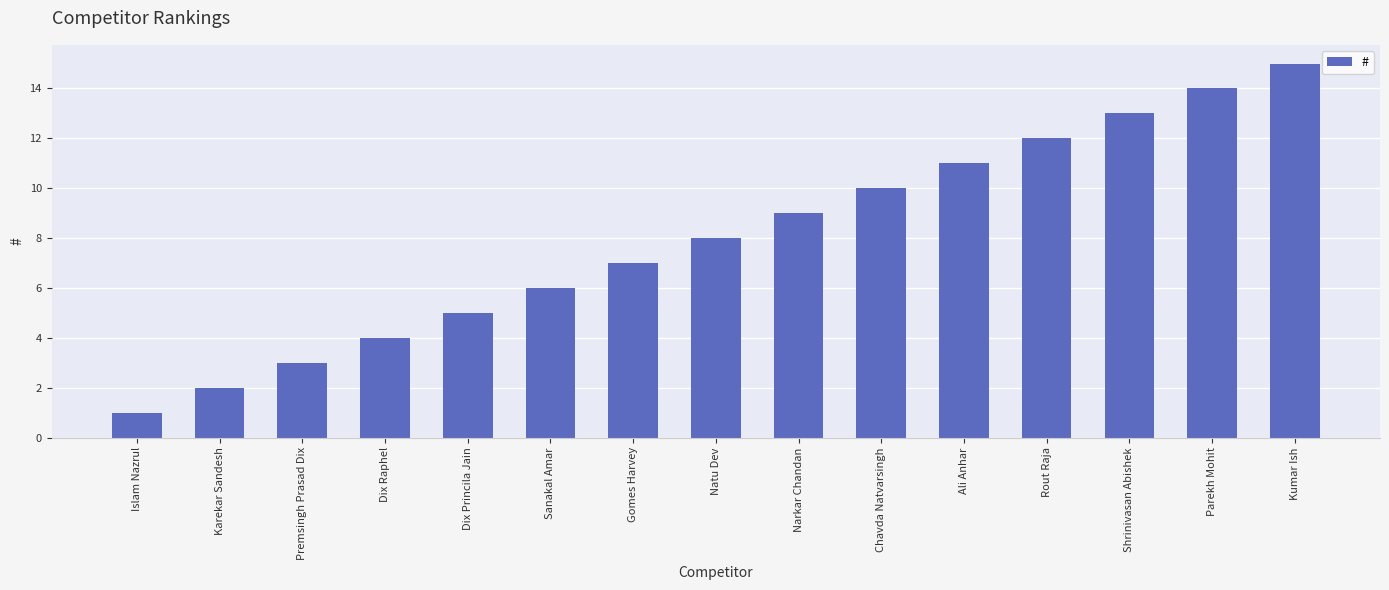

How many bars are there in total?

15